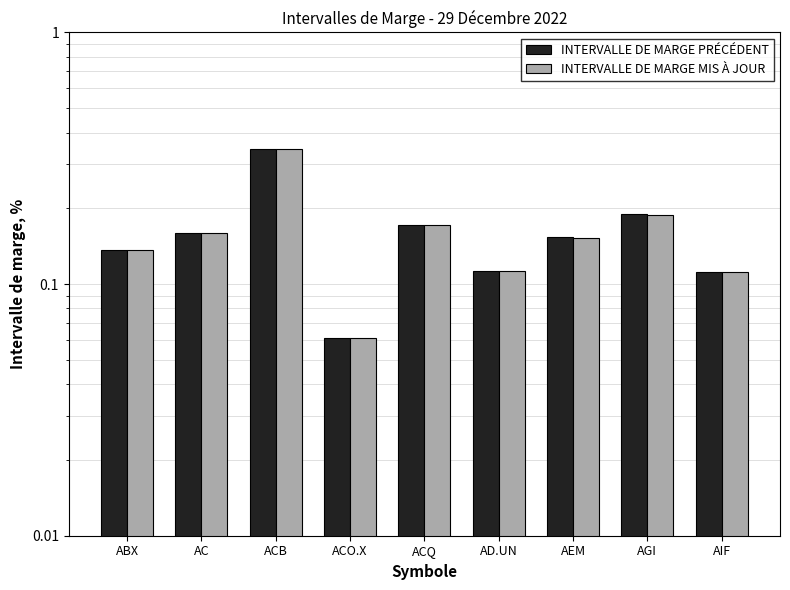

Is it true that INTERVALLE DE MARGE PRÉCÉDENT equals 0.1 at AIF?

False